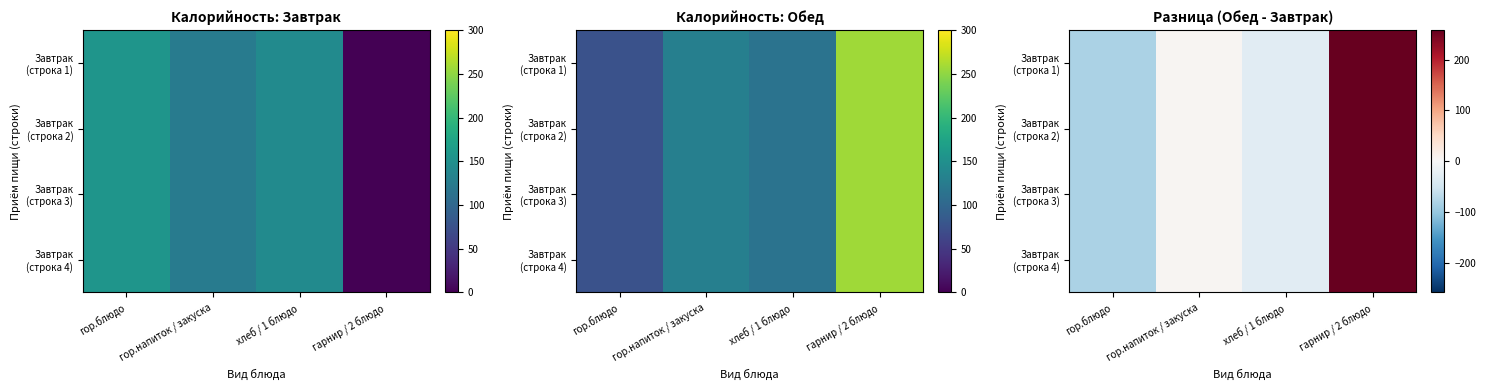

What is the sum of the Завтрак (строка 4) values at хлеб / 1 блюдо and гор.напиток / закуска?

-25